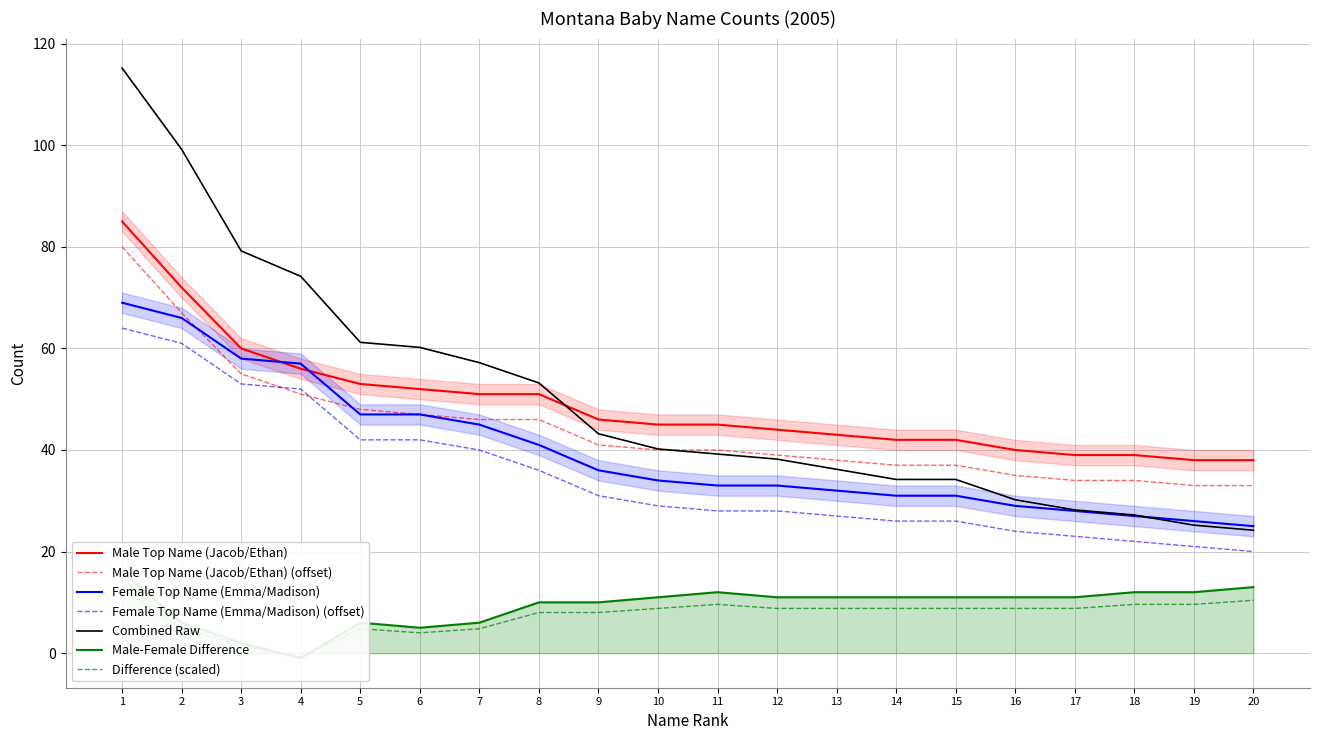

What is the lowest value of the Female Top Name (Emma/Madison) series?

25.0